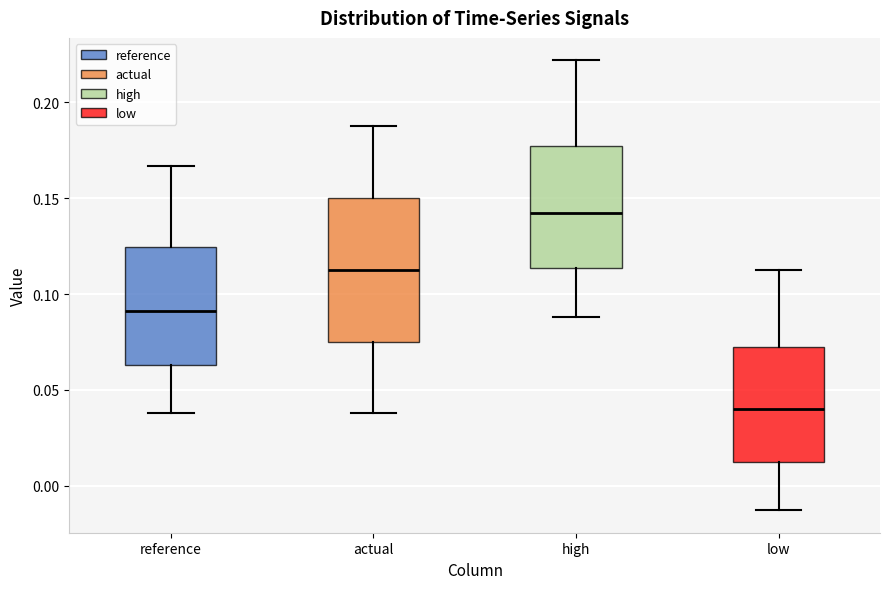

Reading left to right, read every box against the y-axis: the position of its median line, the range the box covers, and the ends of its whiskers. The values are not printed on the chart, so give them approximately, as read against the axis.

reference: median 0.090, box 0.065 to 0.125, whiskers 0.040 to 0.165
actual: median 0.115, box 0.075 to 0.150, whiskers 0.040 to 0.190
high: median 0.140, box 0.115 to 0.175, whiskers 0.090 to 0.220
low: median 0.040, box 0.015 to 0.070, whiskers -0.015 to 0.115